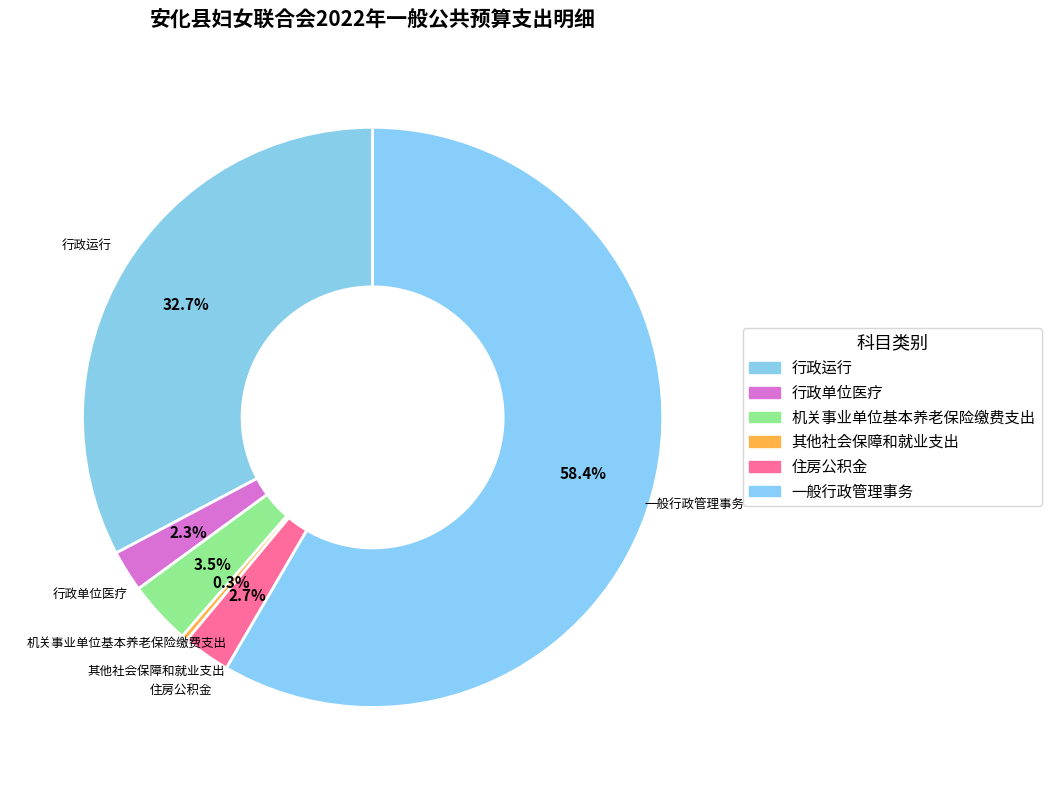

The 其他社会保障和就业支出 slice represents 0% of the pie. True or false?

True